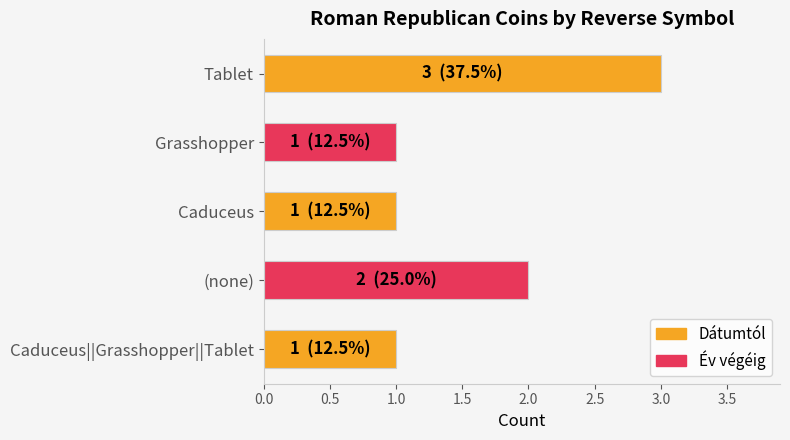

What is the sum of the values at Tablet and (none)?

5